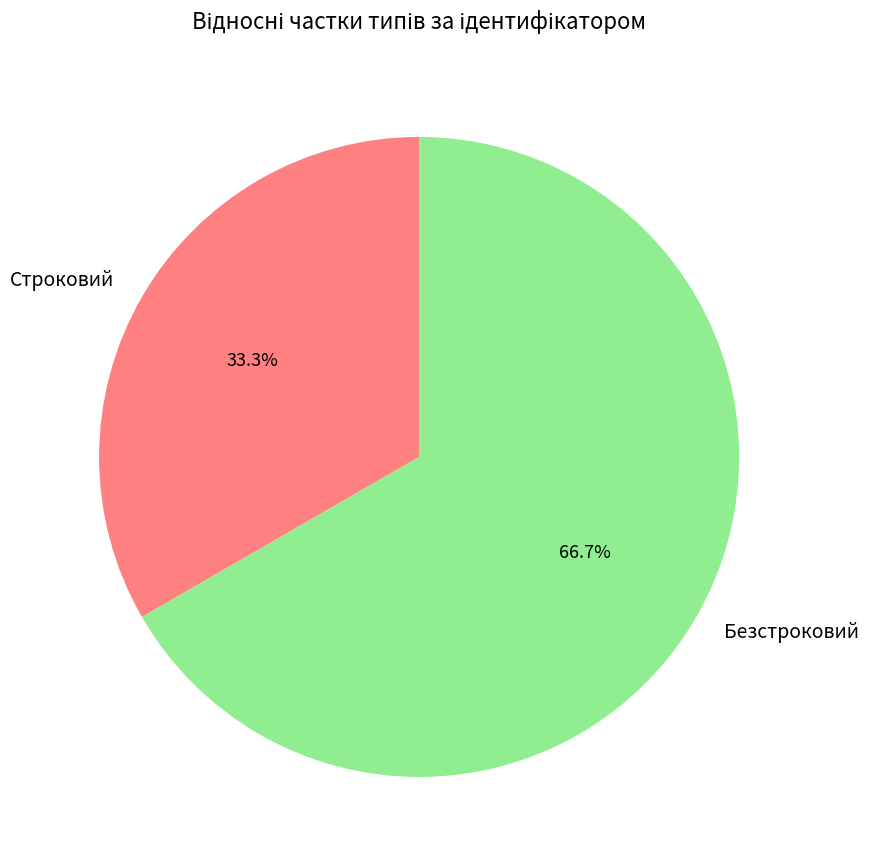

What percentage is the Строковий slice, to the nearest percent?

33%